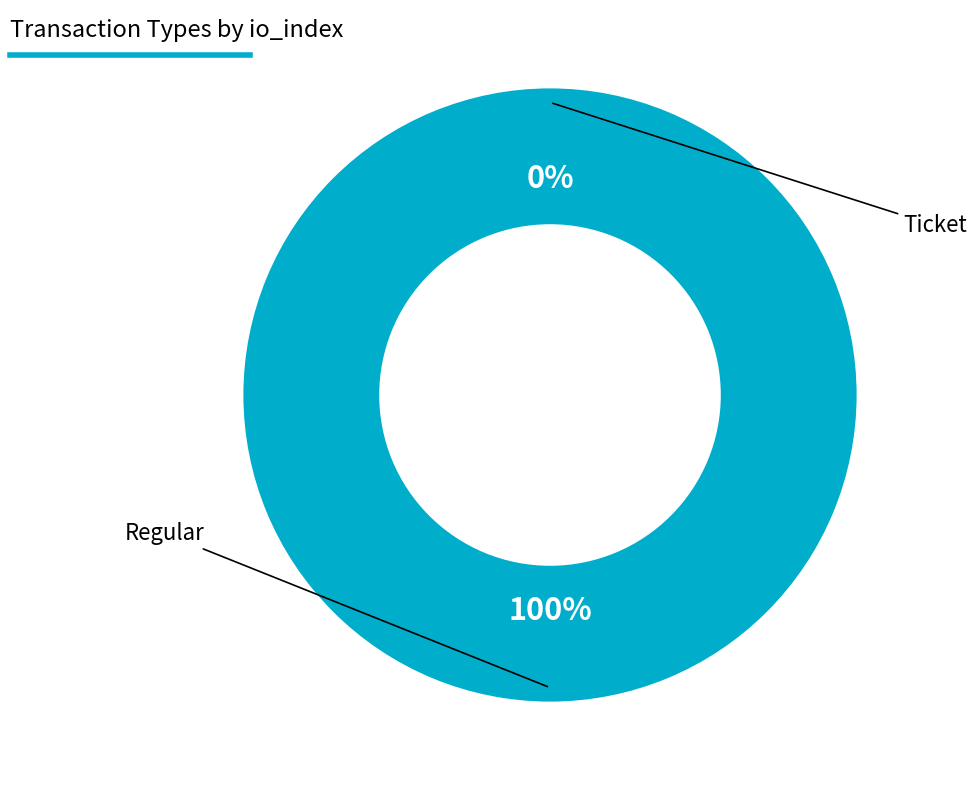

To the nearest percent, what is the difference between the largest and smallest slice percentages?

100%